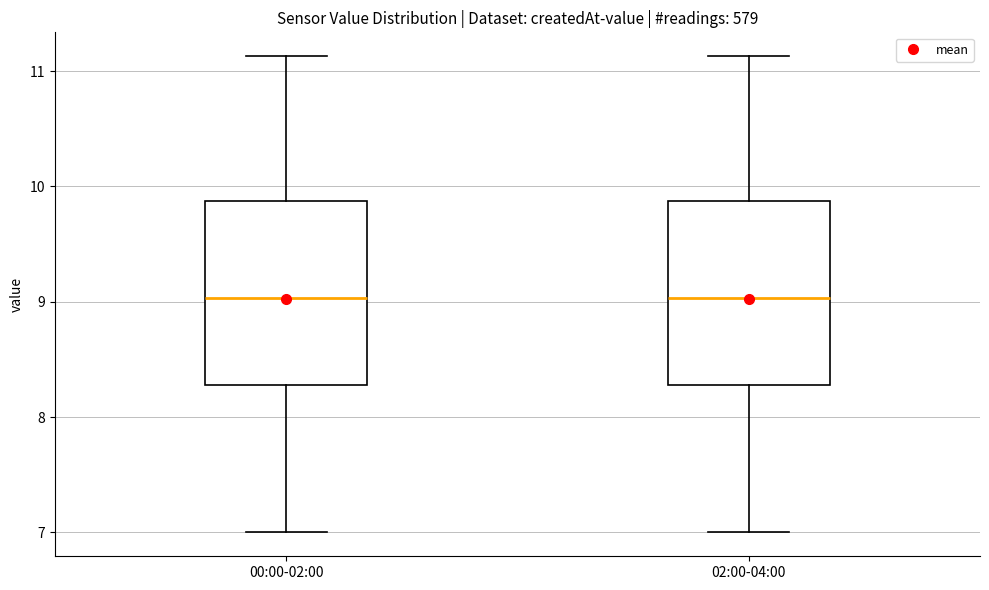

Where does the upper whisker of the box for 02:00-04:00 end on the y-axis? The values are not printed on the chart, so give them approximately, as read against the axis.

11.1